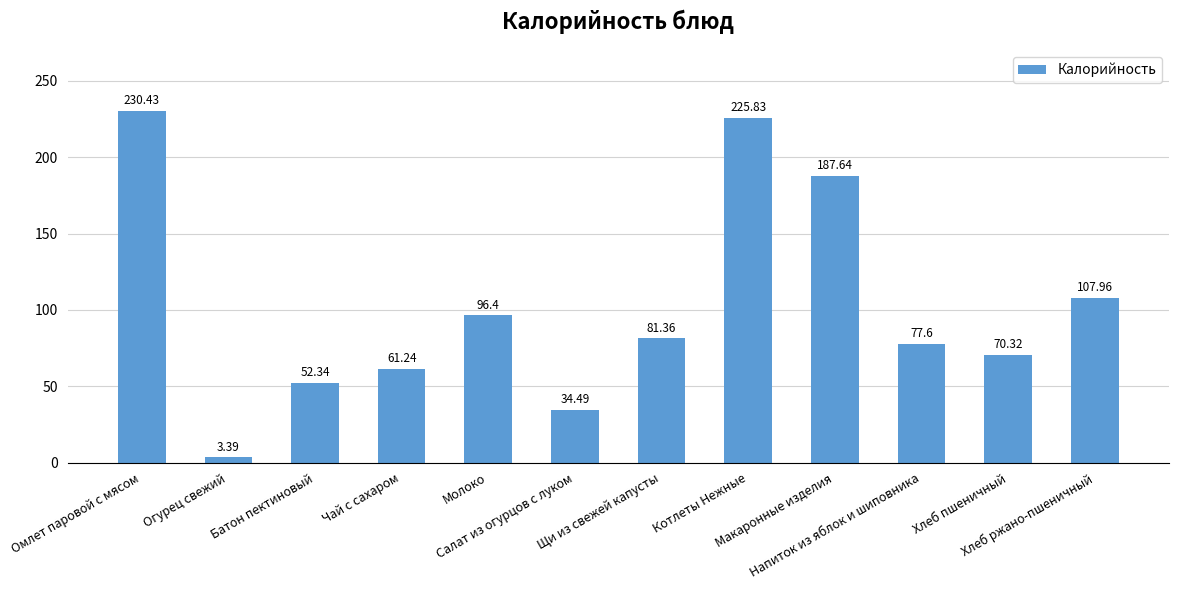

At which category does the chart reach its minimum across all series?

Огурец свежий